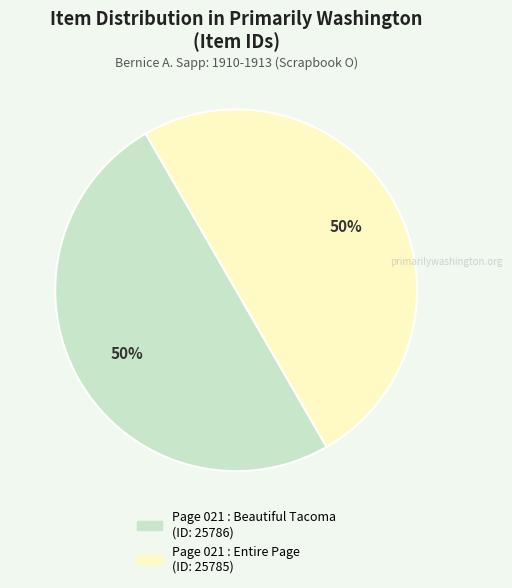

How many slices are in this pie chart?

2